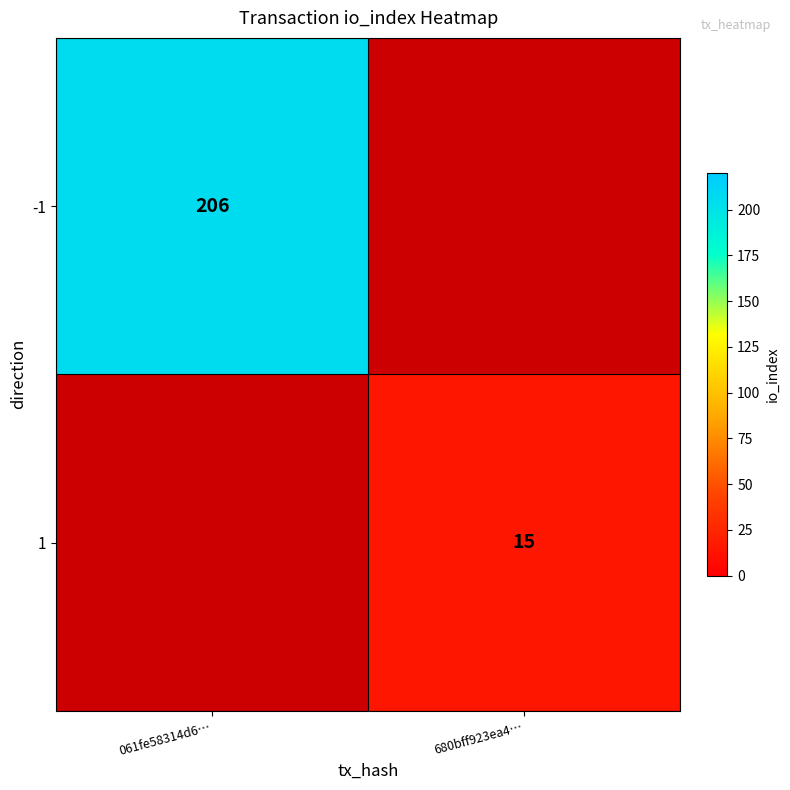

Is the value of -1 at 061fe58314d6… greater than the value of 1 at 680bff923ea4…?

Yes